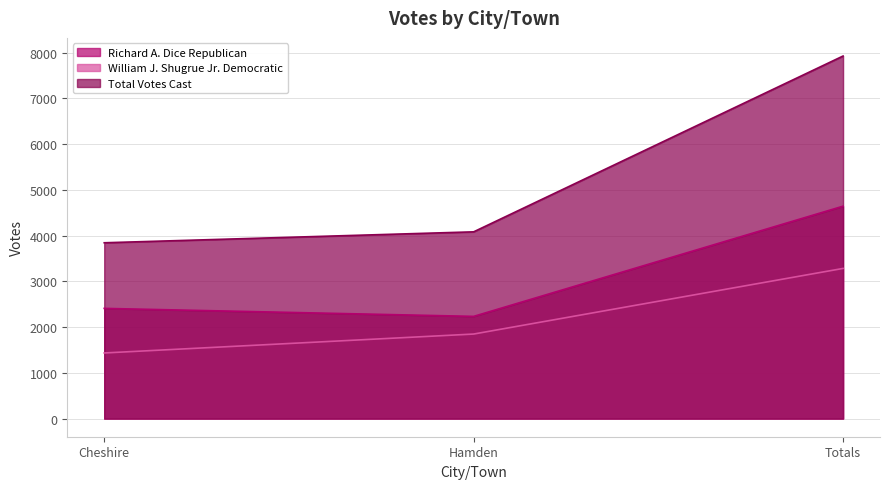

What is the difference between the maximum and minimum values in the William J. Shugrue Jr. Democratic series?

1849